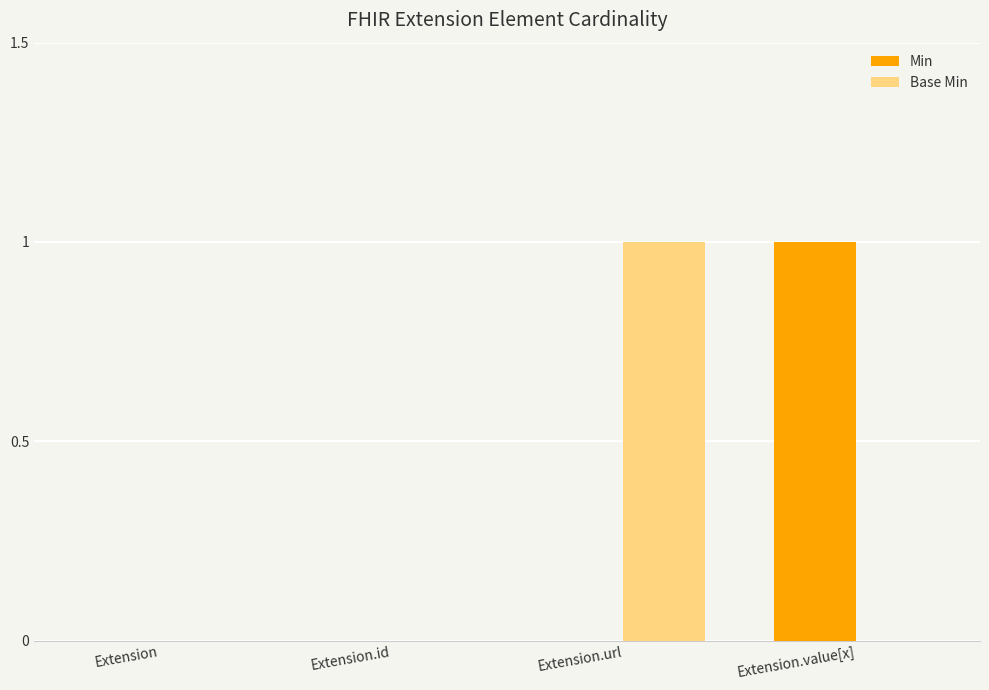

How many categories are shown in the chart?

4